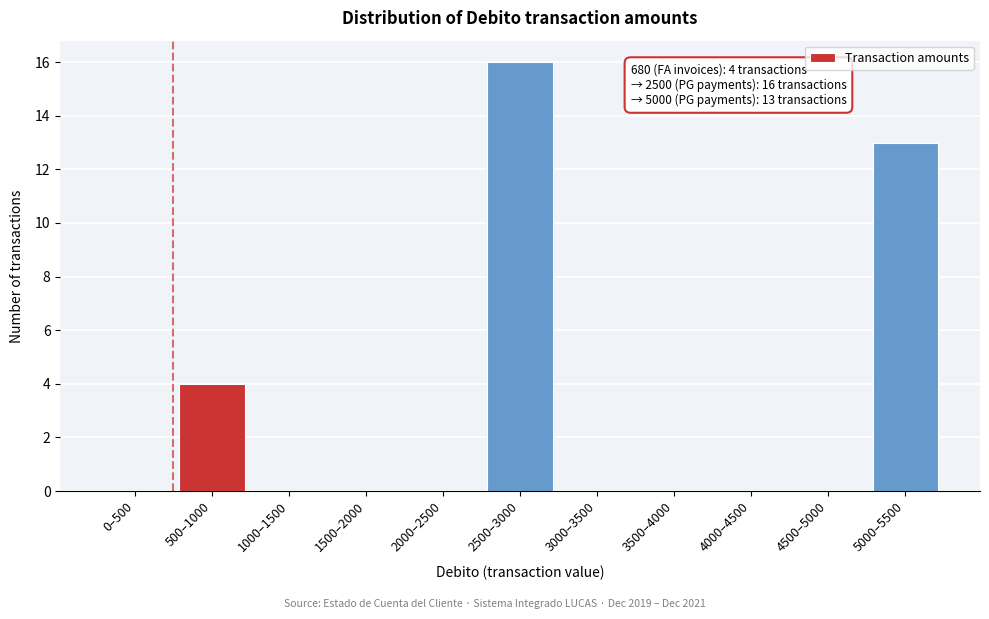

Reading right to left, what are all the values shown in this chart?

5000–5500=13	4500–5000=0	4000–4500=0	3500–4000=0	3000–3500=0	2500–3000=16	2000–2500=0	1500–2000=0	1000–1500=0	500–1000=4	0–500=0